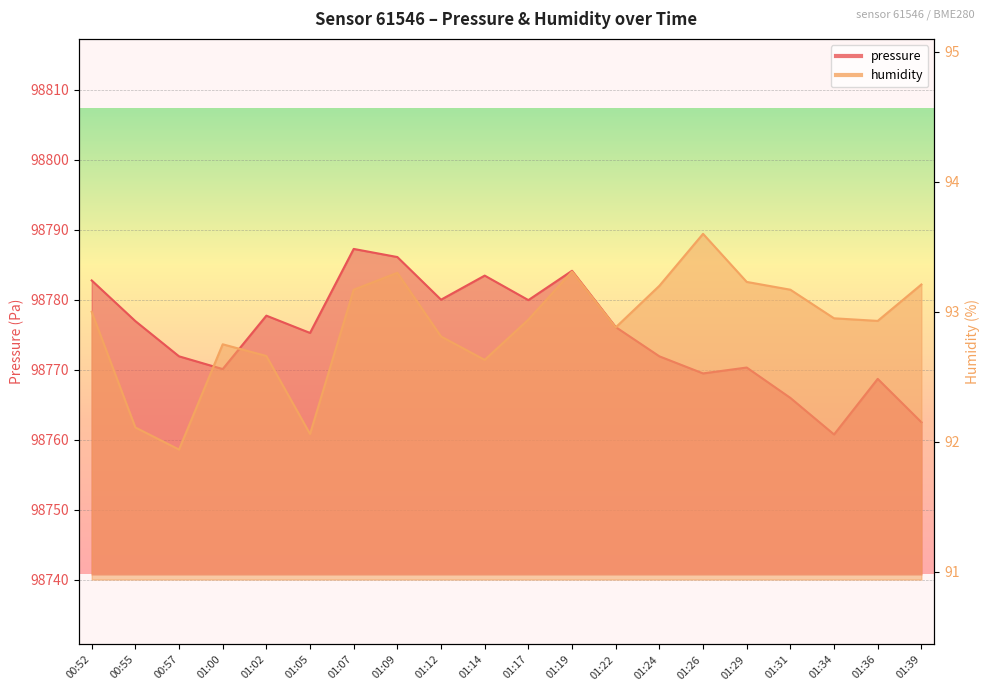

What is the value of the humidity point at the 3rd from the left?

91.9